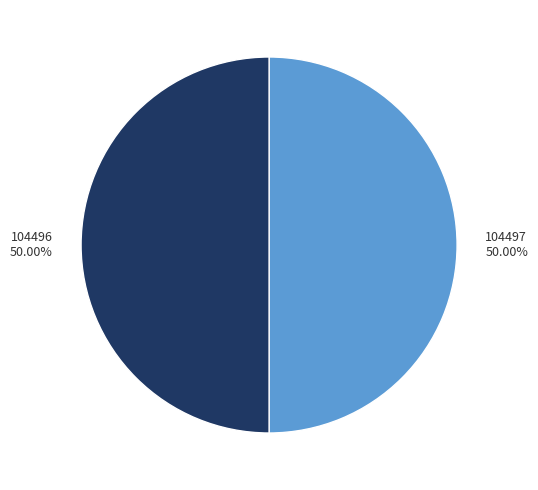

What is the ratio of the value at 104497 to the value at 104496?

1.0